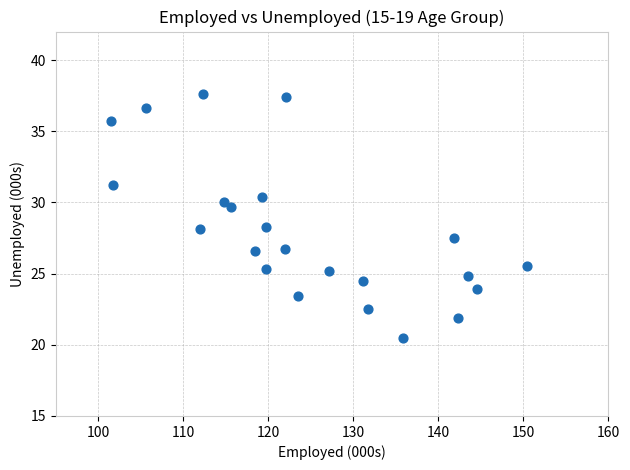

What is the range of Y values (max minus min)?

17.1